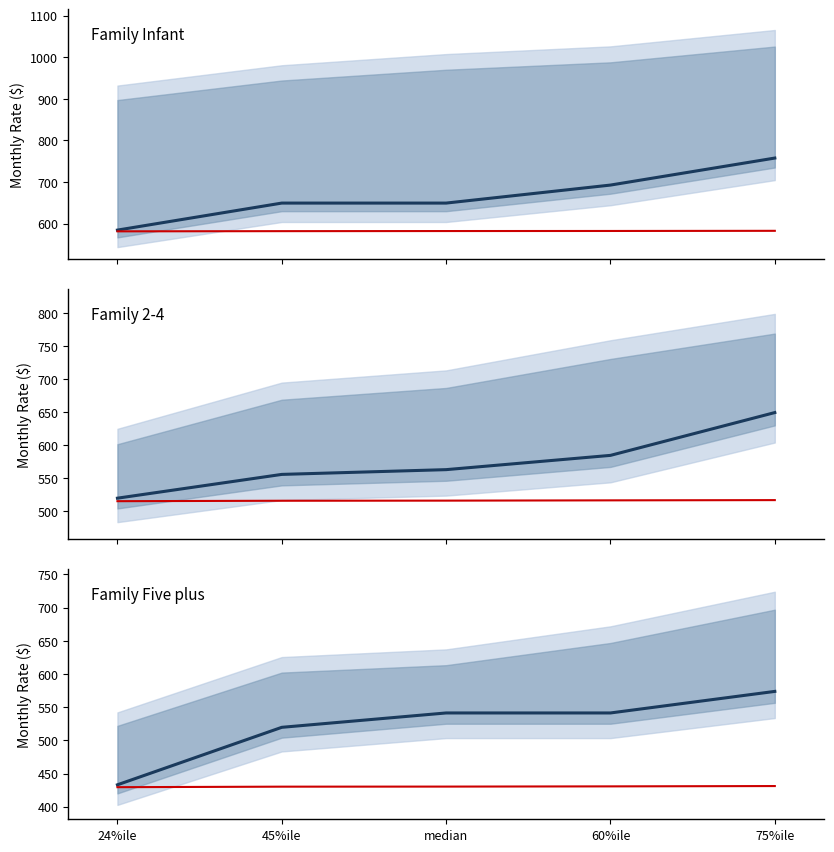

What is the sum of all Center Infant values?

2911.1